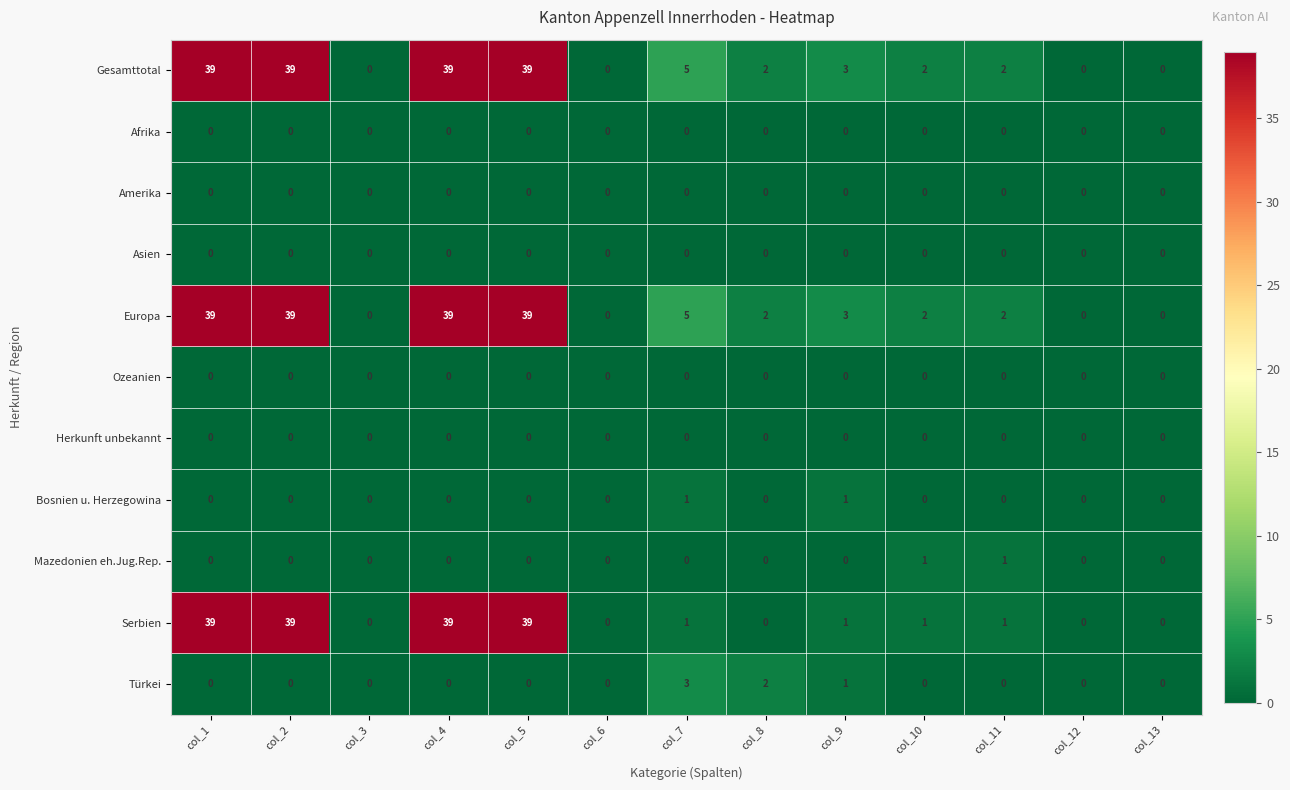

How many distinct data groups are displayed?

11